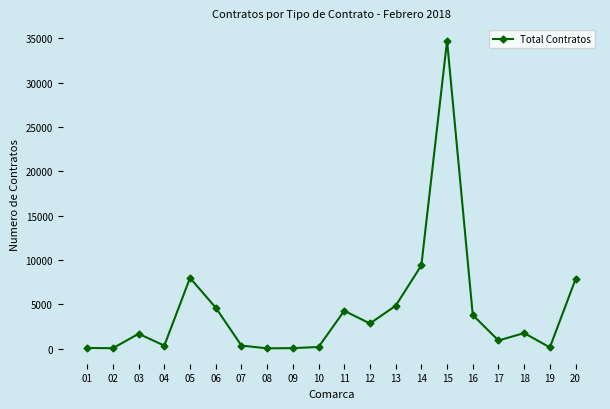

True or false: there are more than 0 points higher than both neighbors.

True